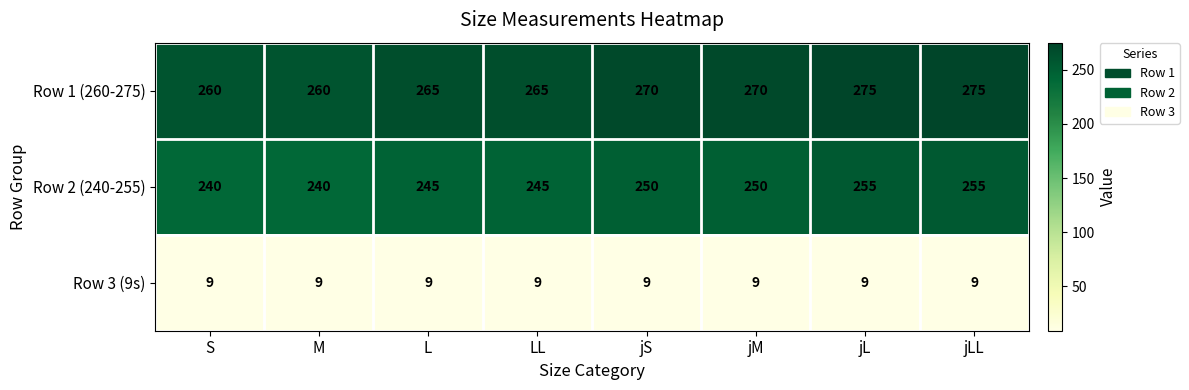

What is the minimum value for Row 1 (260-275)?

260